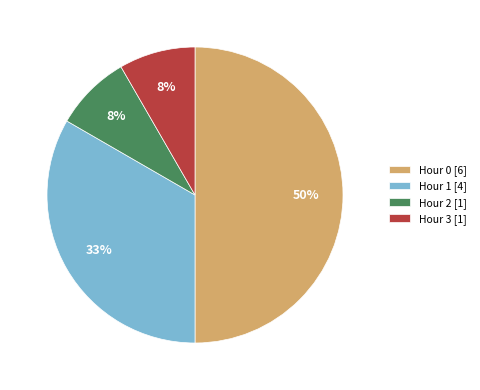

Is the sum of Hour 3 [1] and Hour 0 [6] greater than half?

Yes